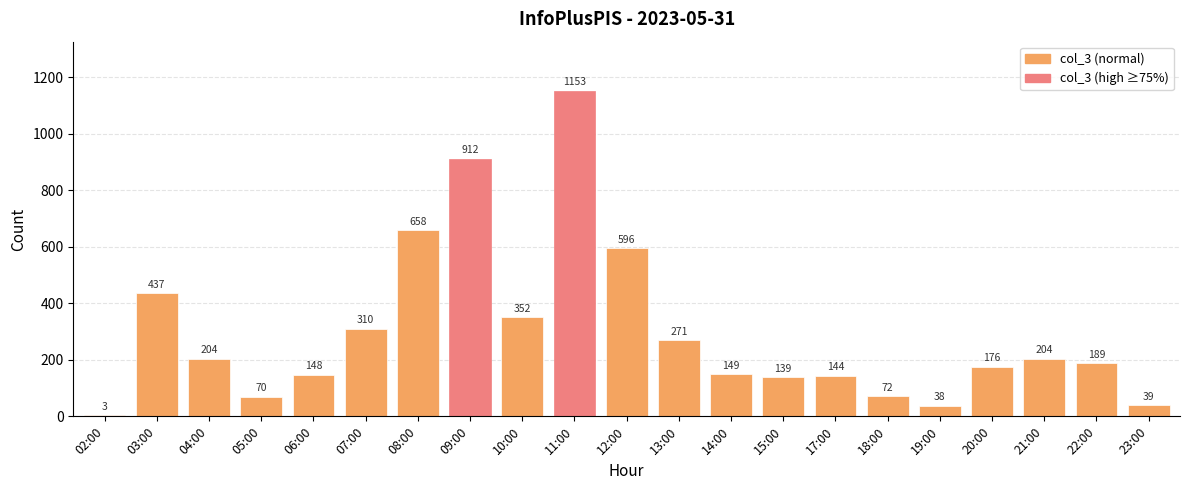

Which label corresponds to the largest value in the chart?

11:00